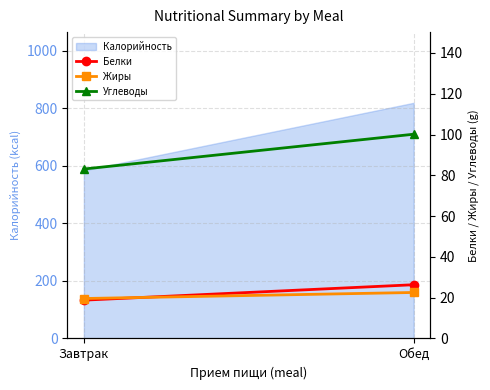

Is the value of Углеводы at Обед greater than the value of Белки at Завтрак?

Yes